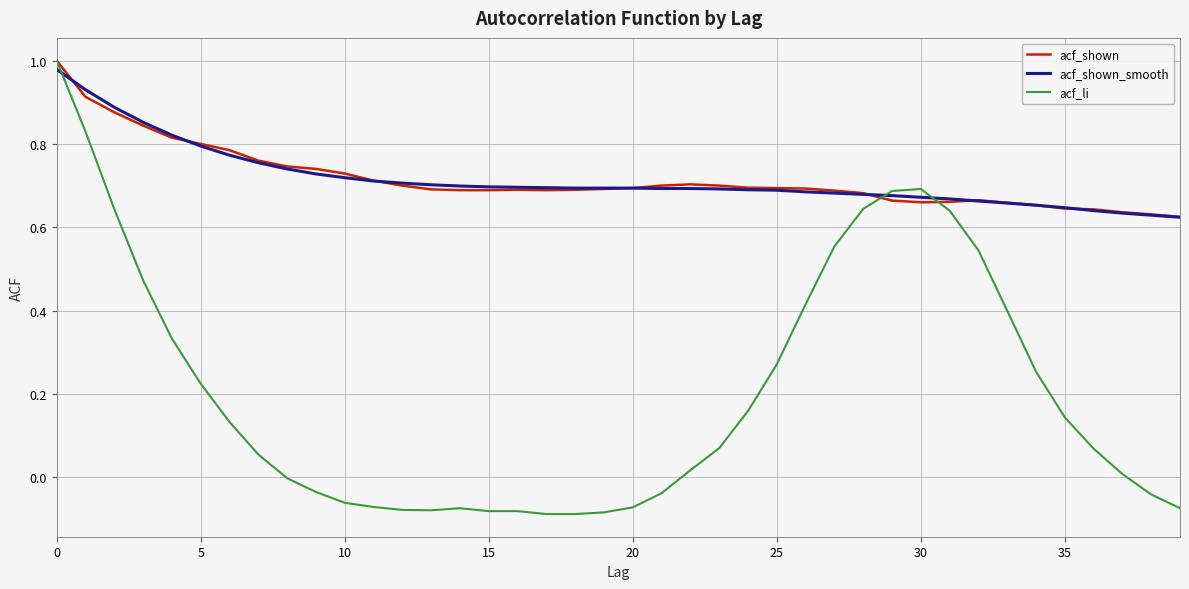

Which series has the widest spread of values?

acf_li